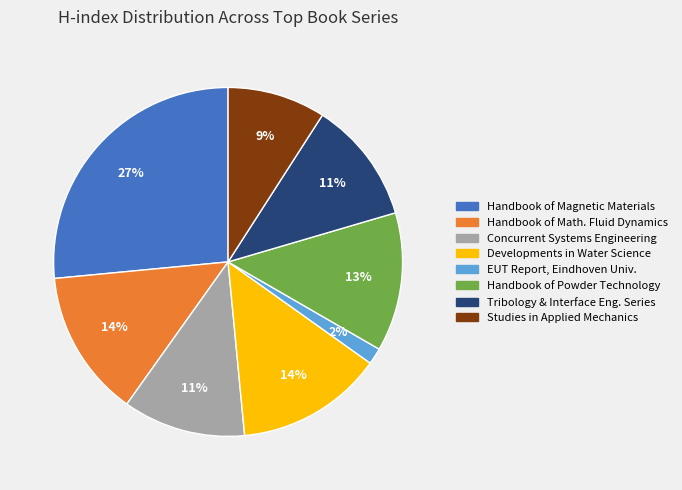

Count the number of slices in the pie.

8